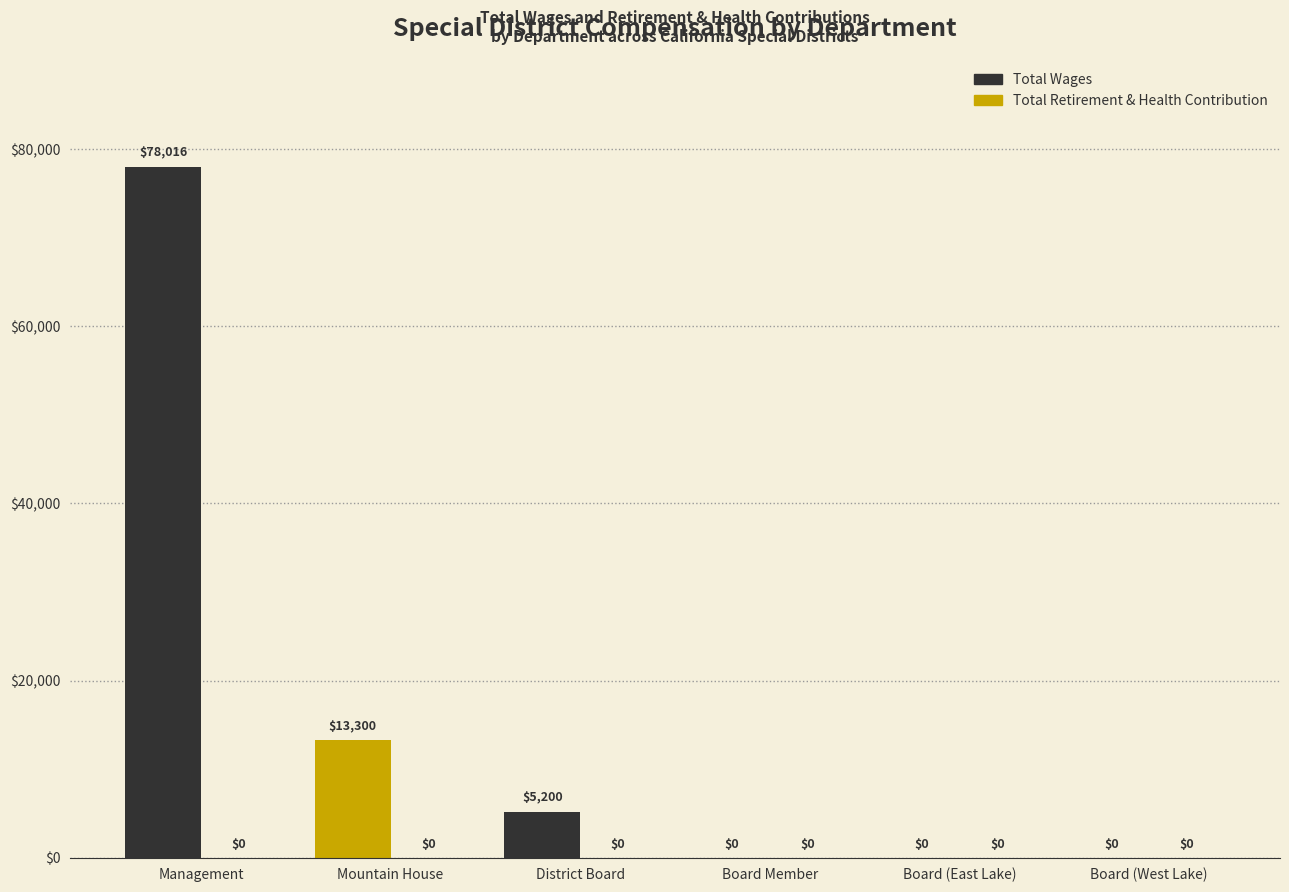

Reading left to right, extract all data points from this chart.

Total Wages: 78016	13300	5200	0	0	0
Total Retirement & Health Contribution: 0	0	0	0	0	0